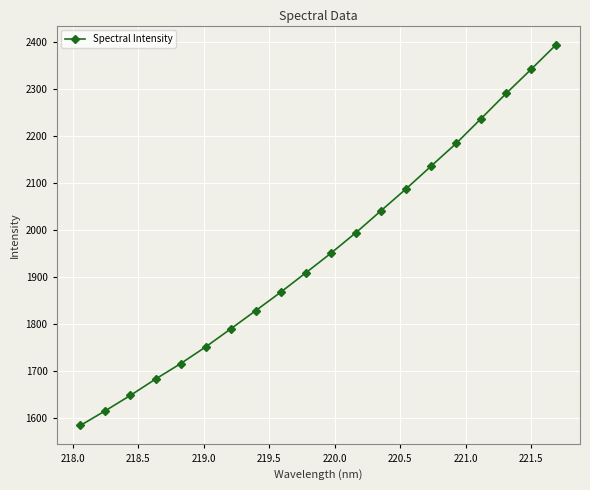

How many lines are shown in the chart?

1